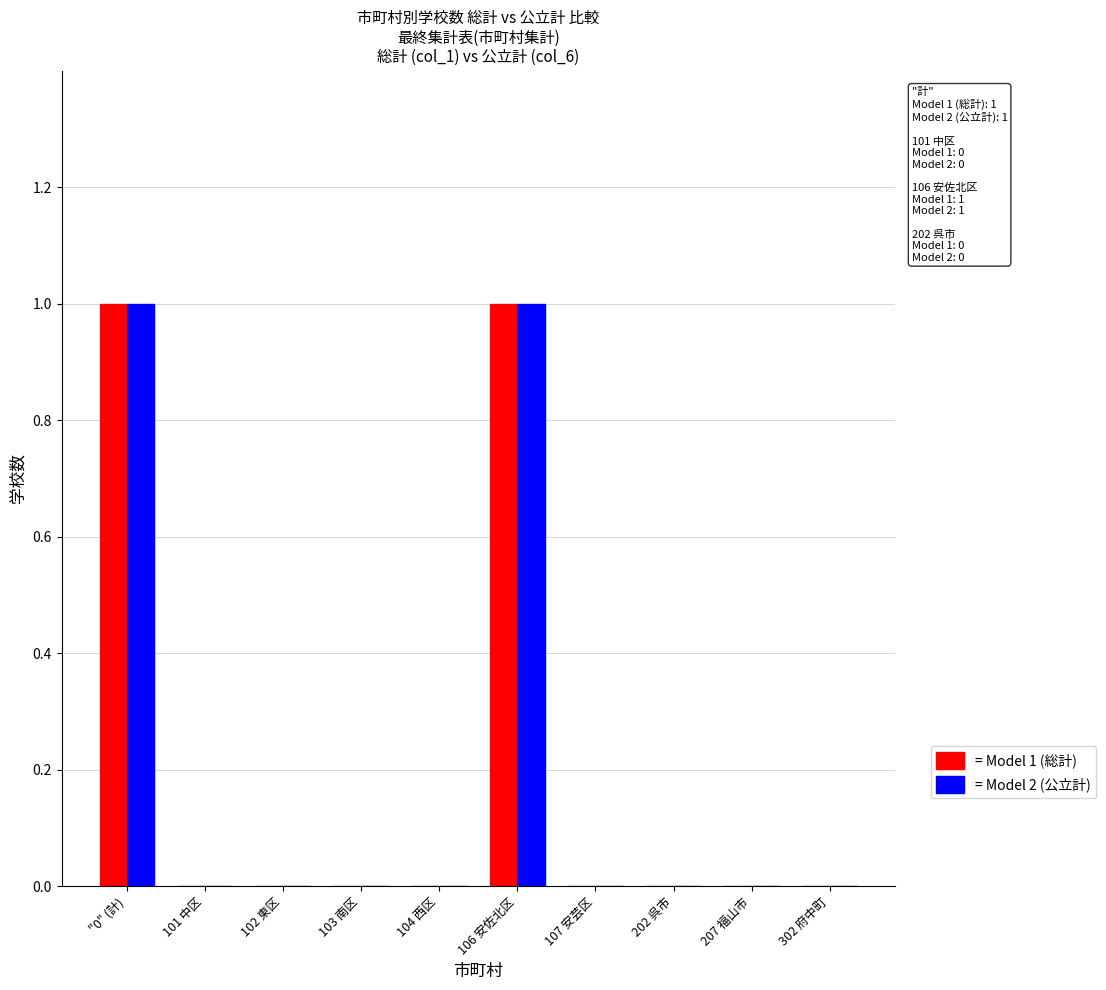

Is the value of = Model 2 (公立計) at "0" (計) greater than the value of = Model 1 (総計) at 202 呉市?

Yes